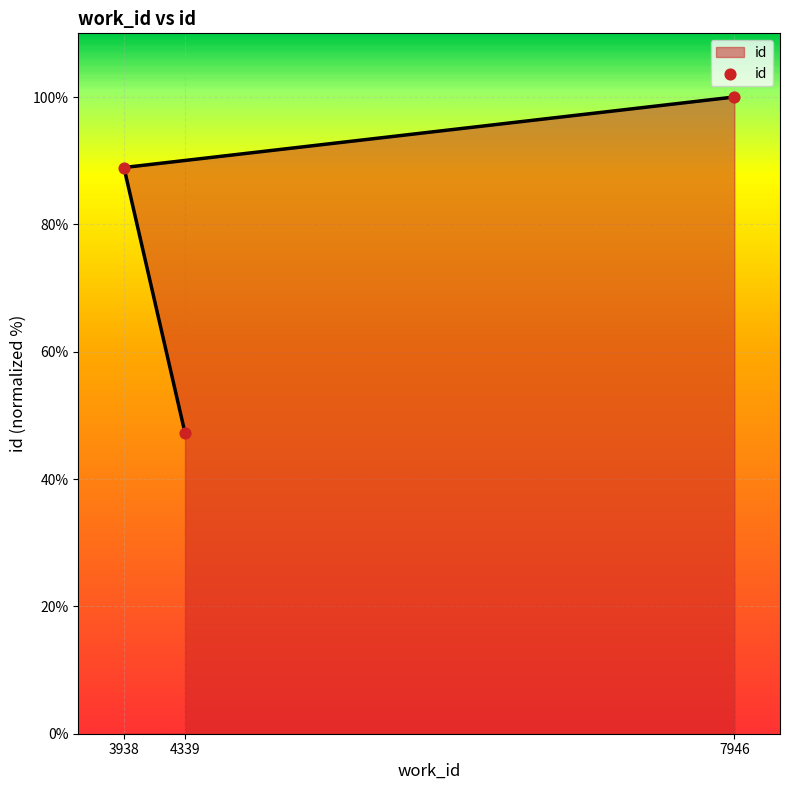

What is the ratio of the value at 3938 to the value at 4339?

1.9